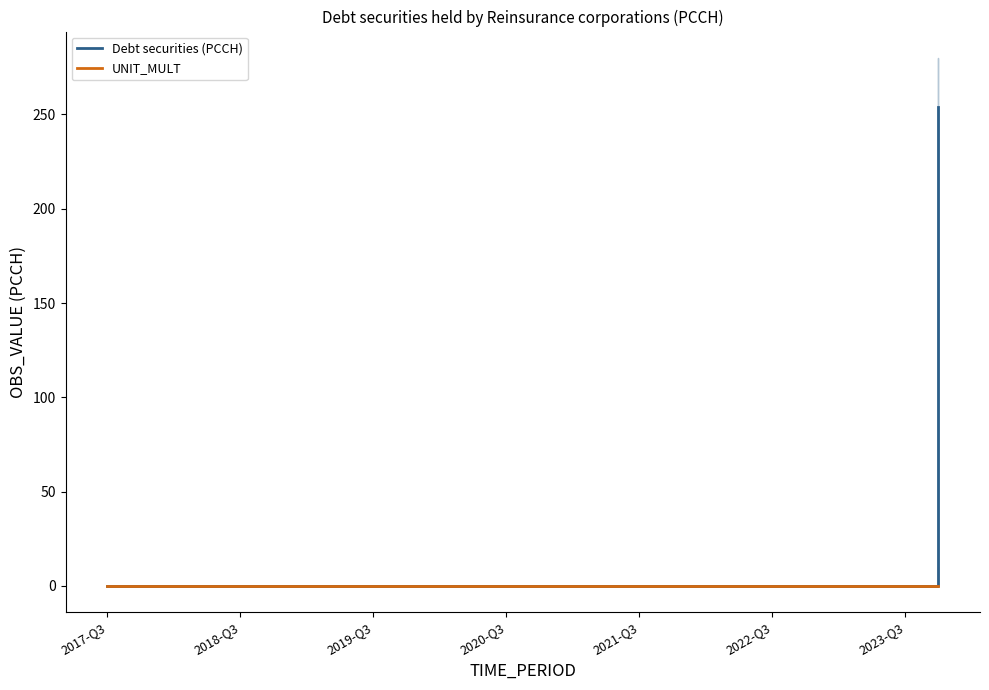

Which series has the widest spread of values?

Debt securities (PCCH)